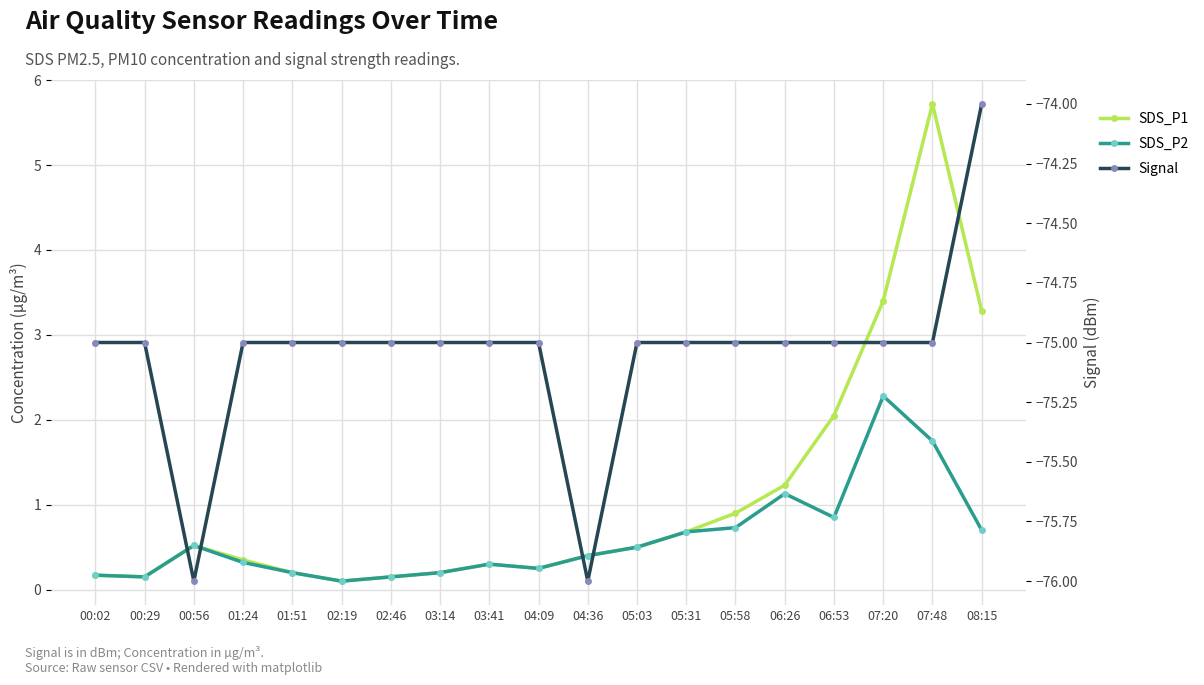

What position from the left is 07:20?

17